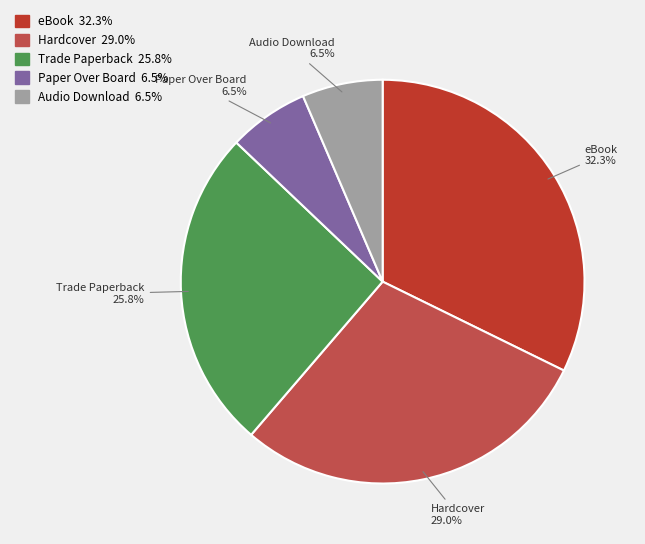

Combined, do eBook and Hardcover account for over 50%?

Yes